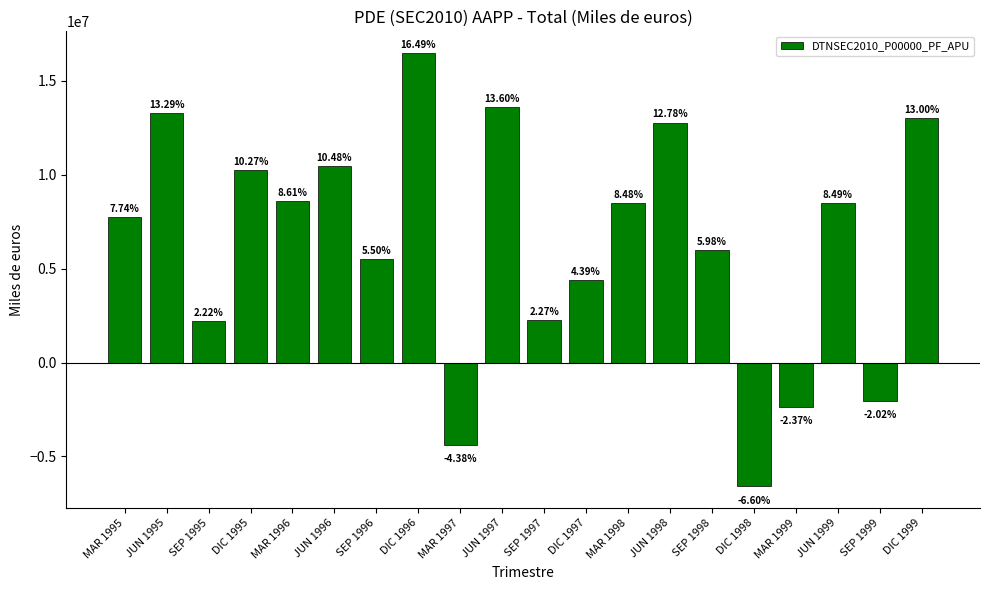

At which label does the data first exceed 8478814?

JUN 1995